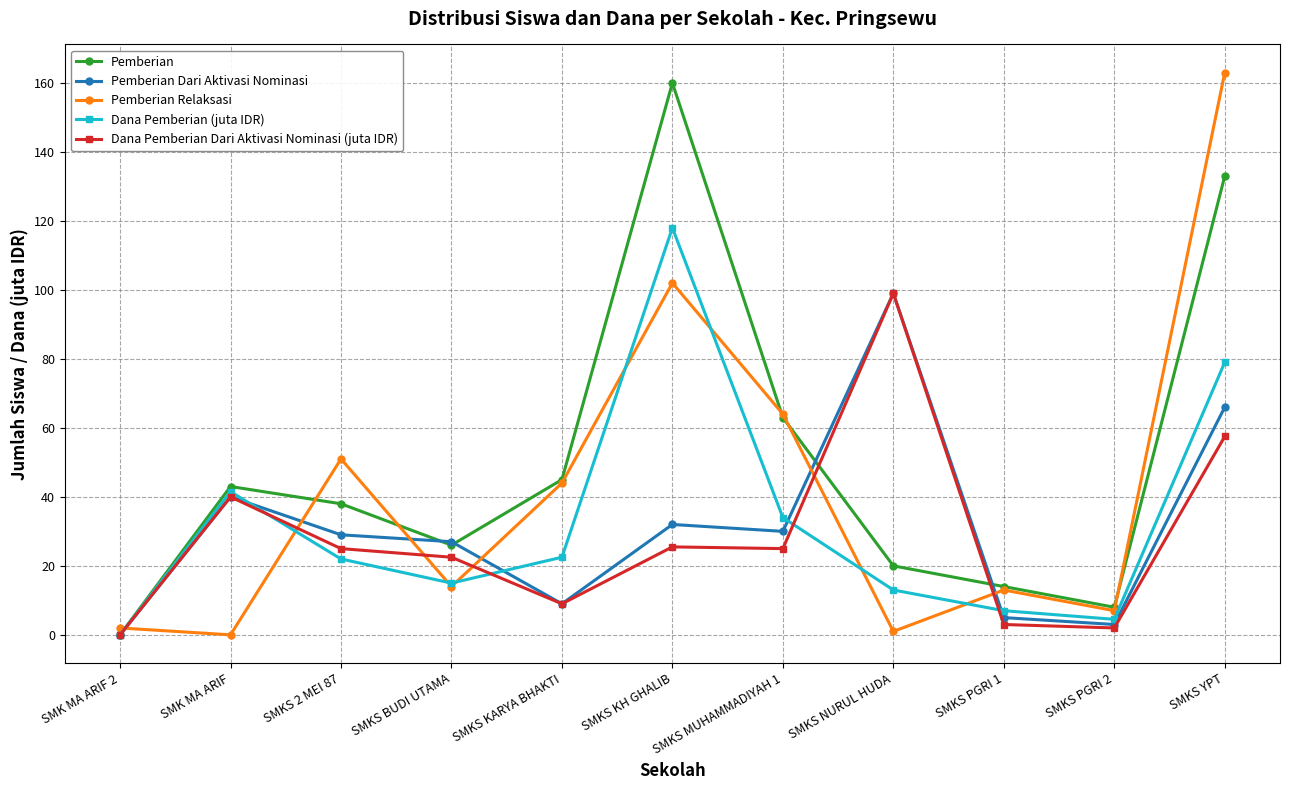

The value of Pemberian at SMKS 2 MEI 87 is 38.0. True or false?

True